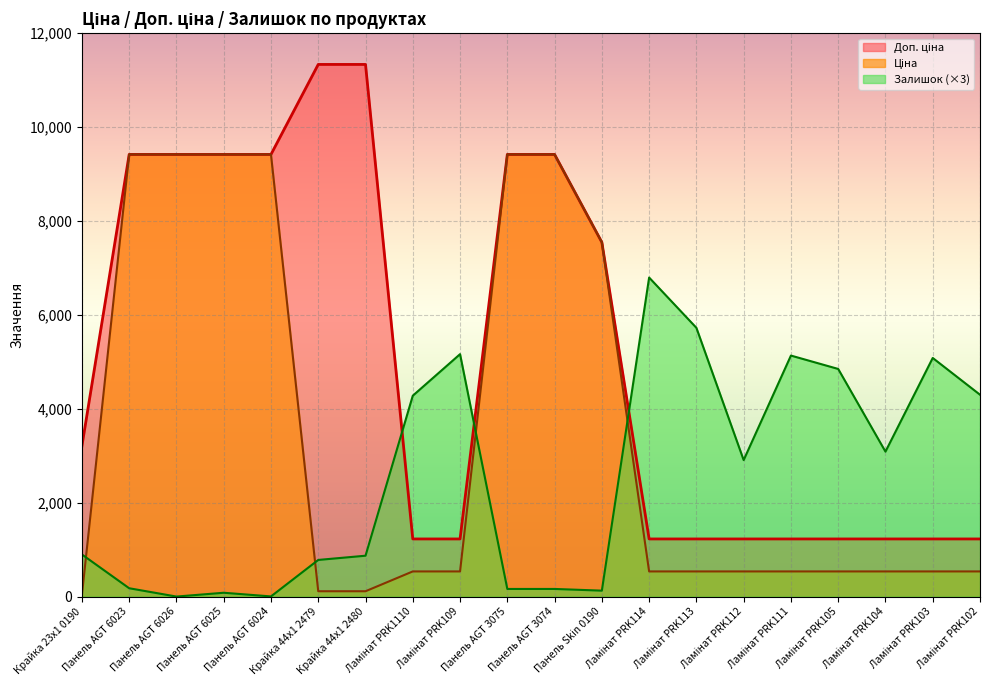

Where is the first local minimum for Залишок?

Панель AGT 6026